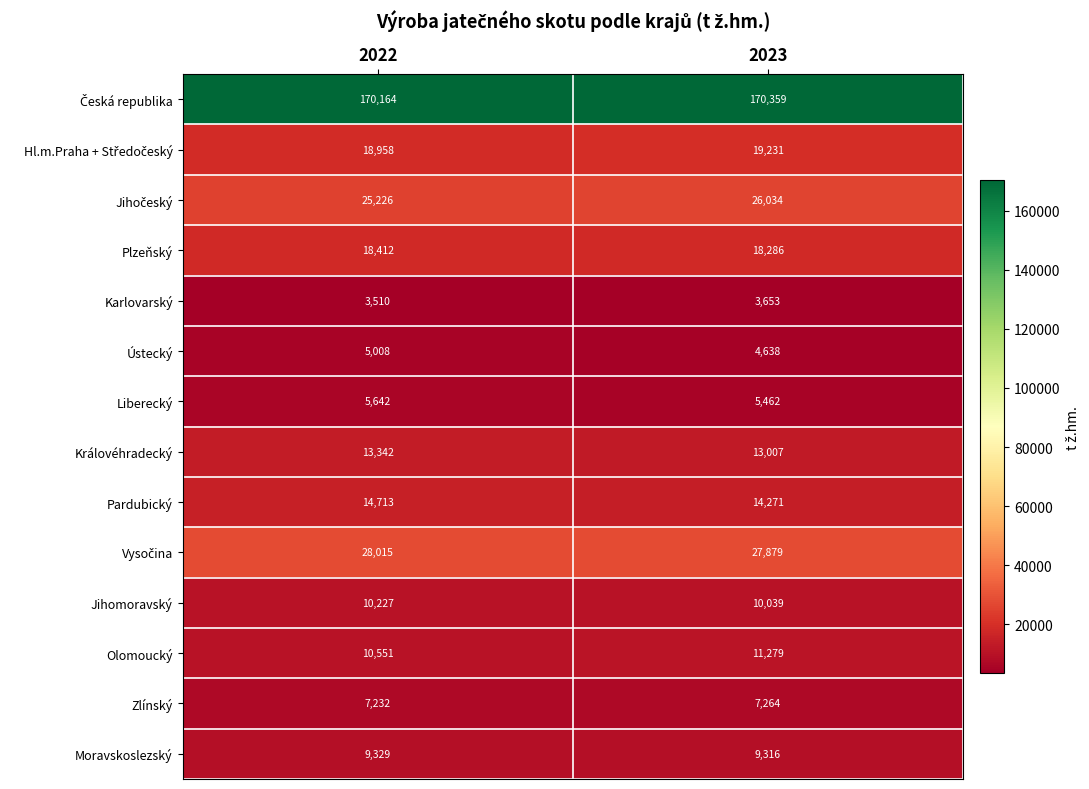

Read the Olomoucký value at 2023, to the nearest 10.

11280